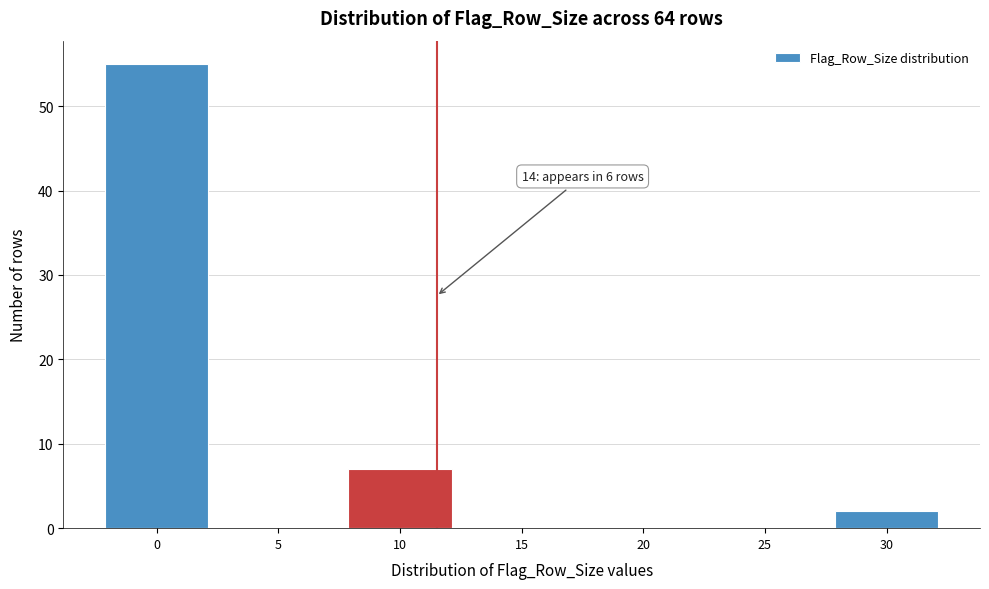

Reading right to left, what are all the values shown in this chart?

30=2	25=0	20=0	15=0	10=7	5=0	0=55